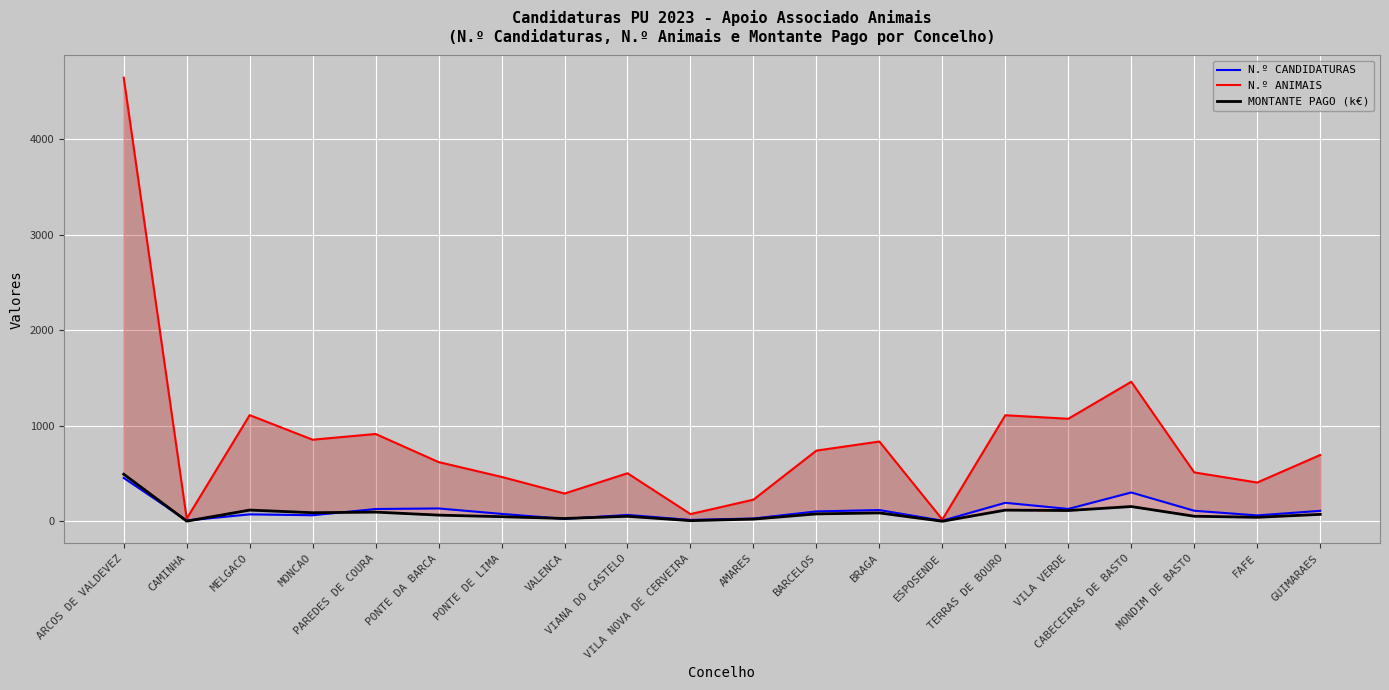

What is the value of the N.º ANIMAIS point at the 6th from the left?

621.0